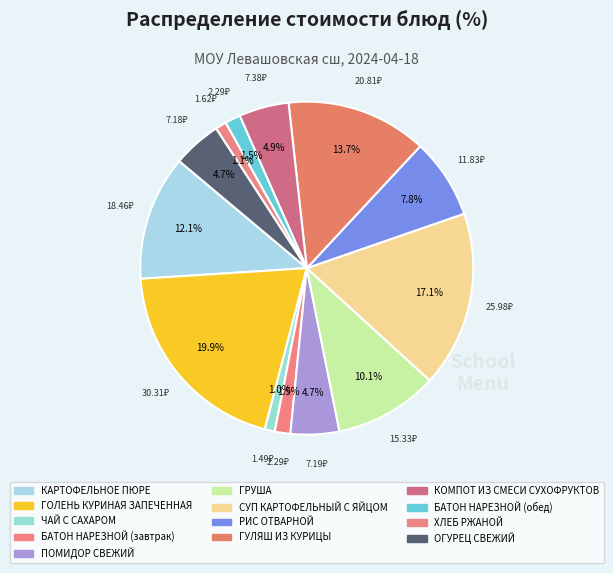

To the nearest percent, what is the average slice percentage?

8%